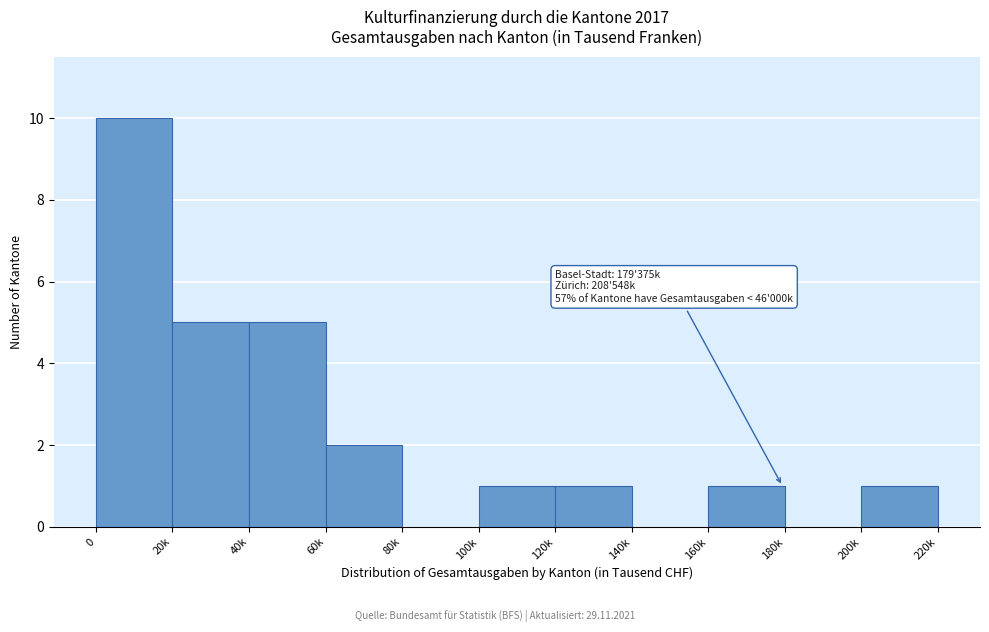

Reading right to left, transcribe all the data shown in this chart.

200k=1	180k=0	160k=1	140k=0	120k=1	100k=1	80k=0	60k=2	40k=5	20k=5	0=10